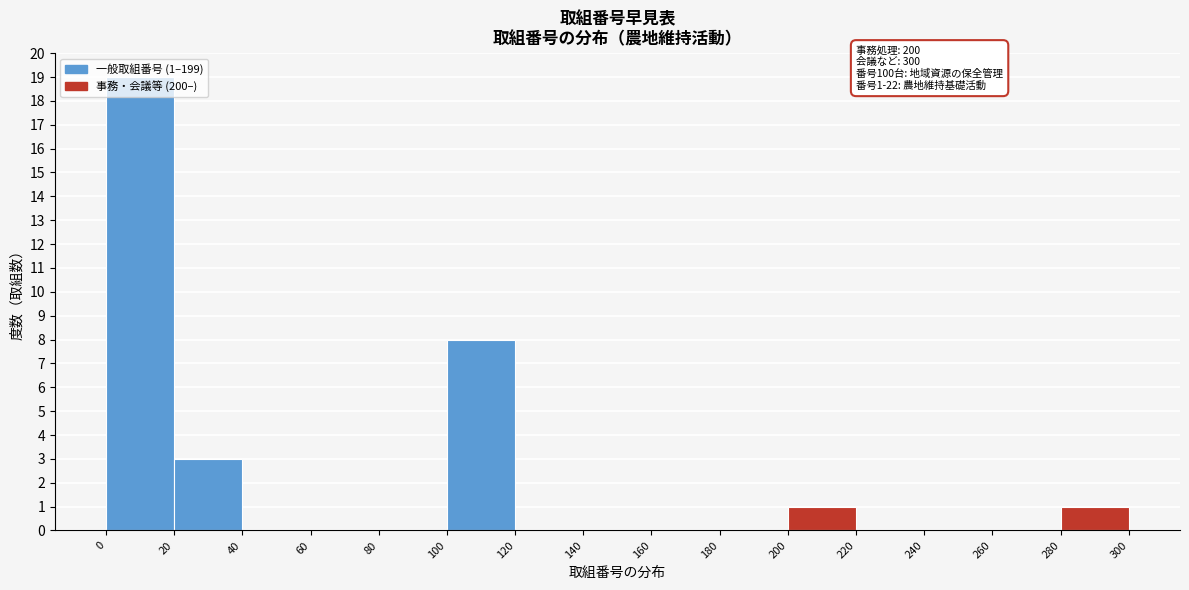

Which range on the x-axis has the tallest bar?

0 to 20